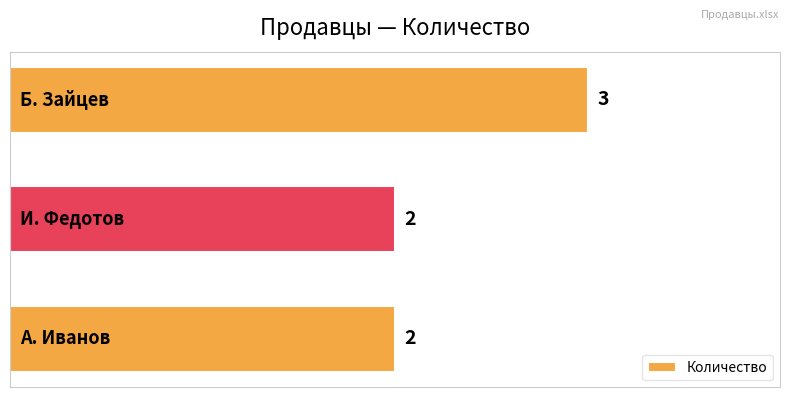

Count the values in the range 2 to 3.

3